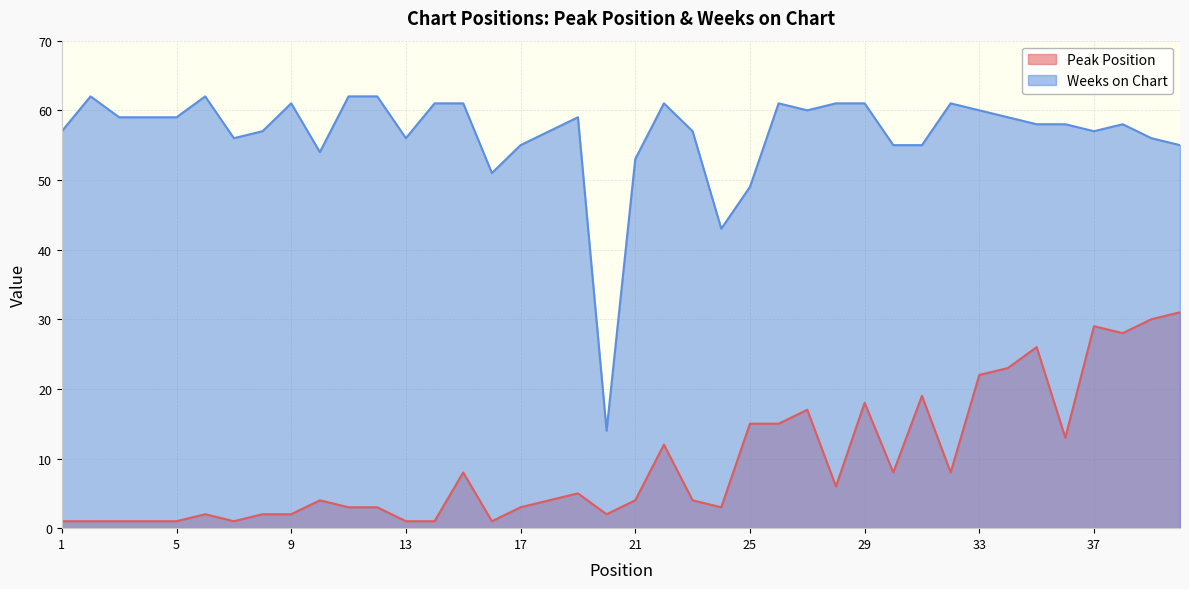

Between 4 and 38, which series saw the biggest shift?

Peak Position